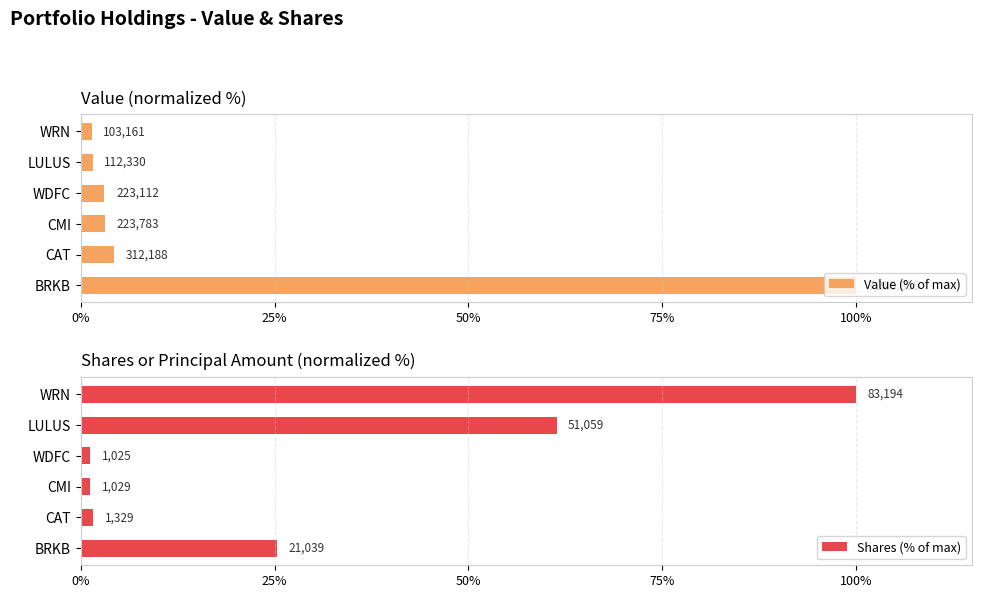

What is the difference between the highest and lowest values at WRN?

98.6